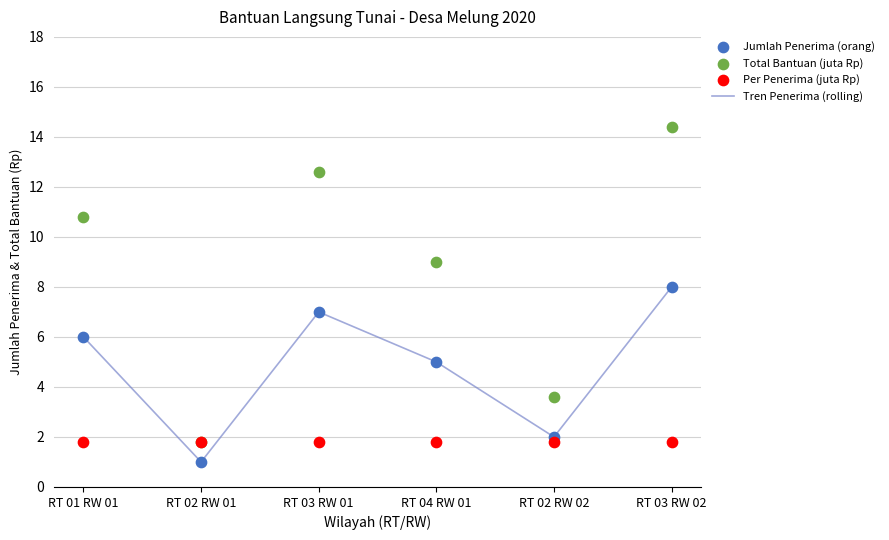

Which series has the widest spread of Y values?

Total Bantuan (juta Rp)